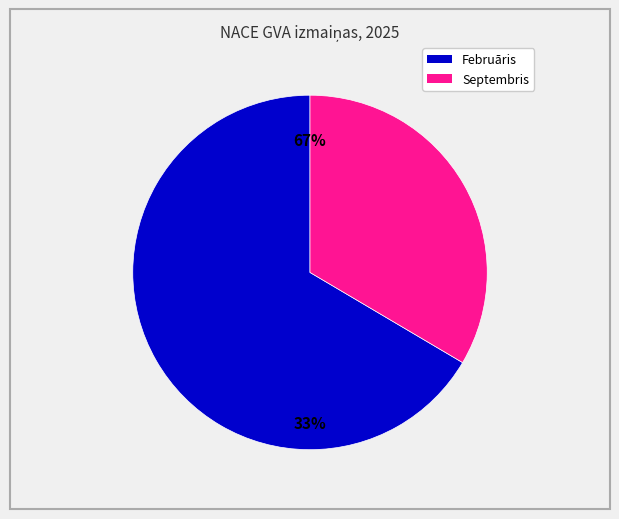

Rank the categories by value from lowest to highest.

Septembris, Februāris